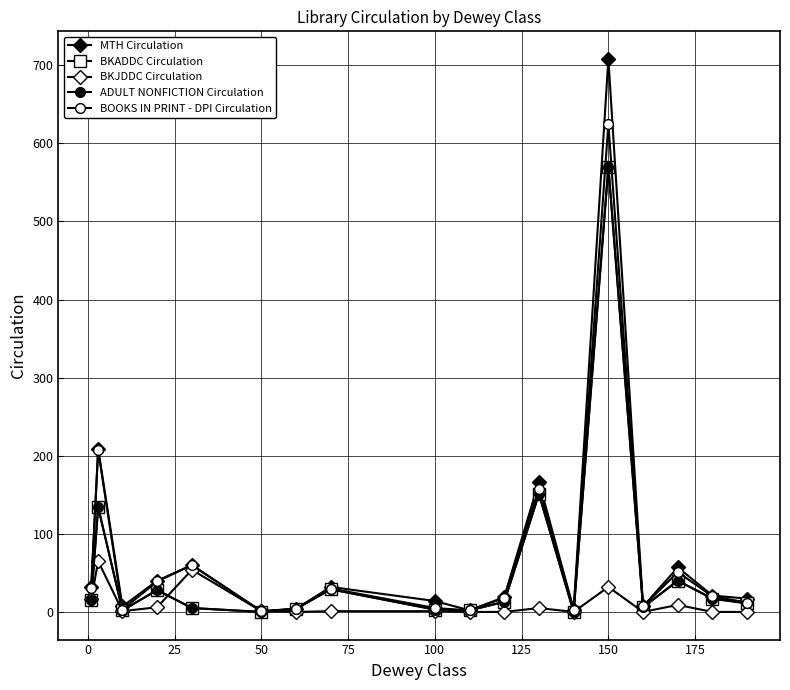

Which series has the widest spread of values?

MTH Circulation